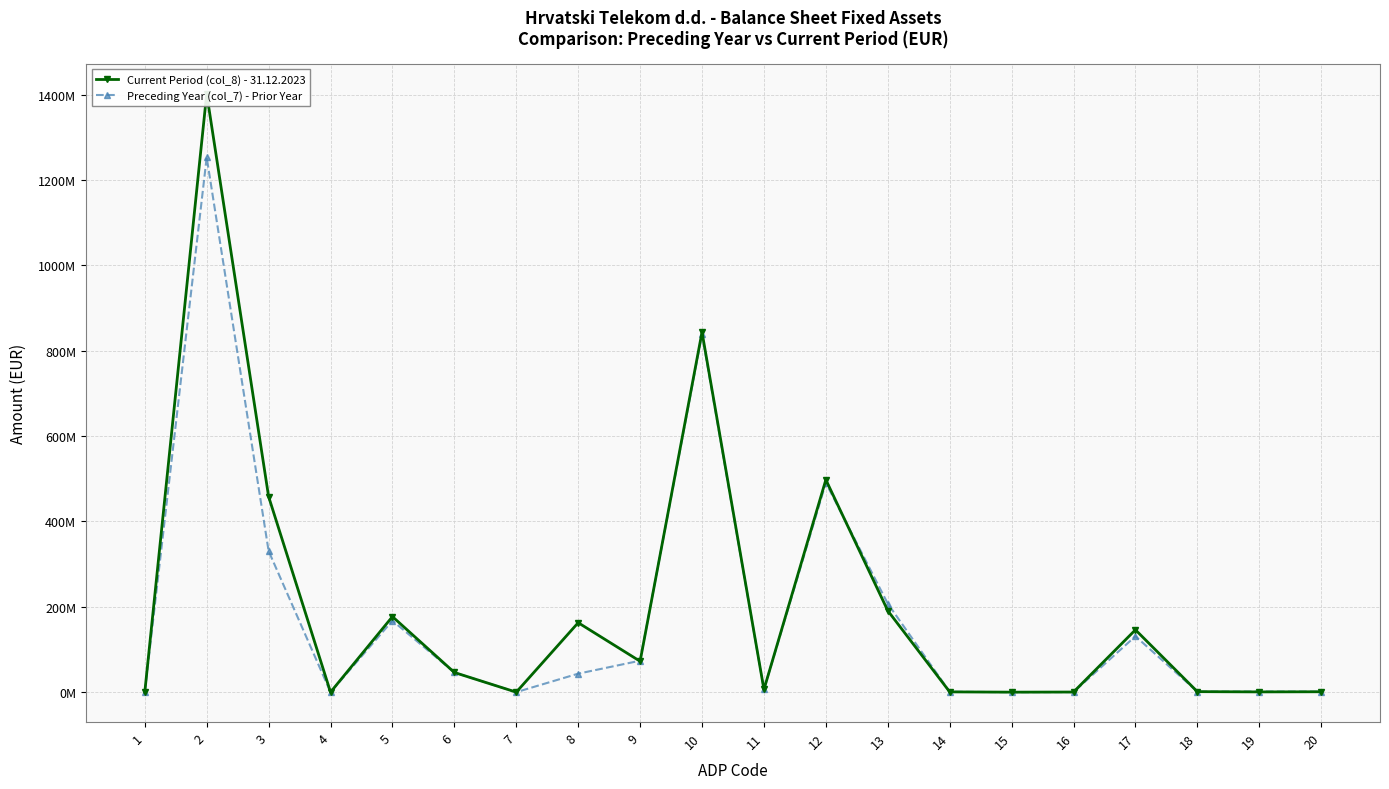

True or false: Current Period (col_8) - 31.12.2023 has more than 2 interior local peaks.

True